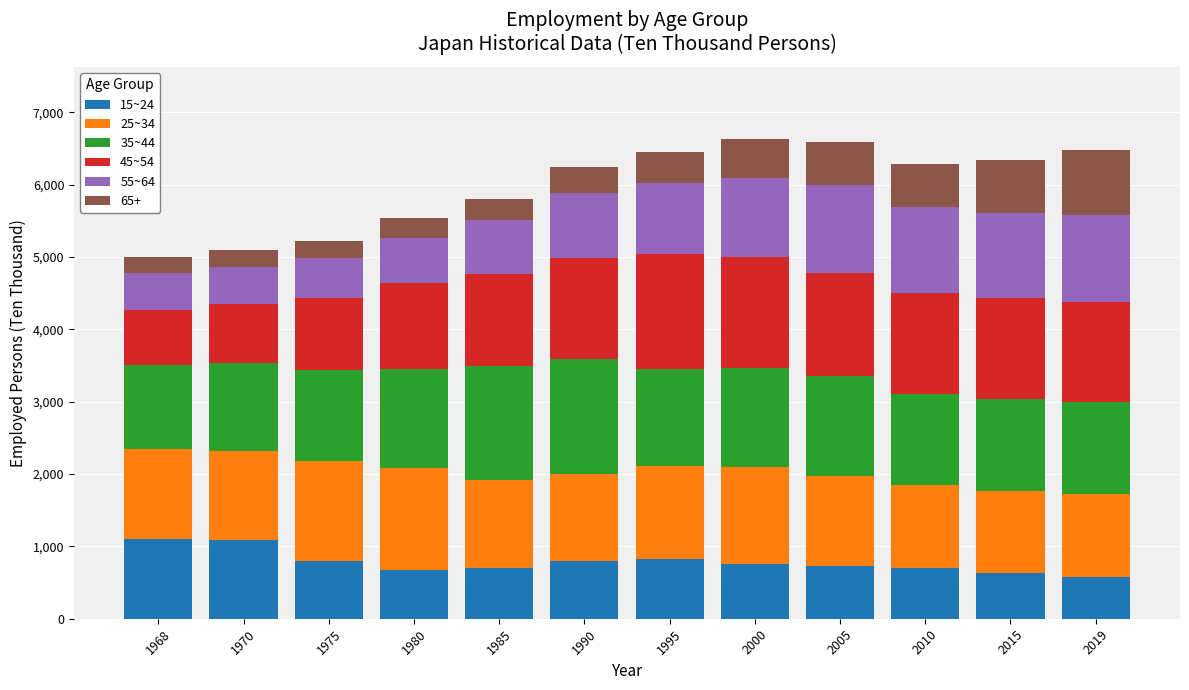

What are all the series names shown in the legend?

15~24, 25~34, 35~44, 45~54, 55~64, 65+